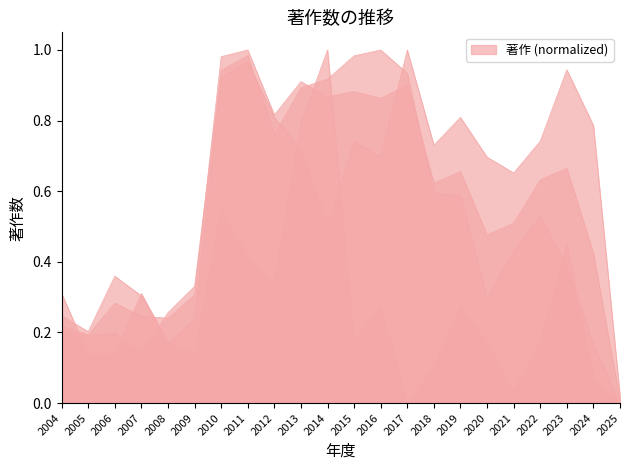

Which series changed the most between 2008 and 2010?

産科婦人科学分野